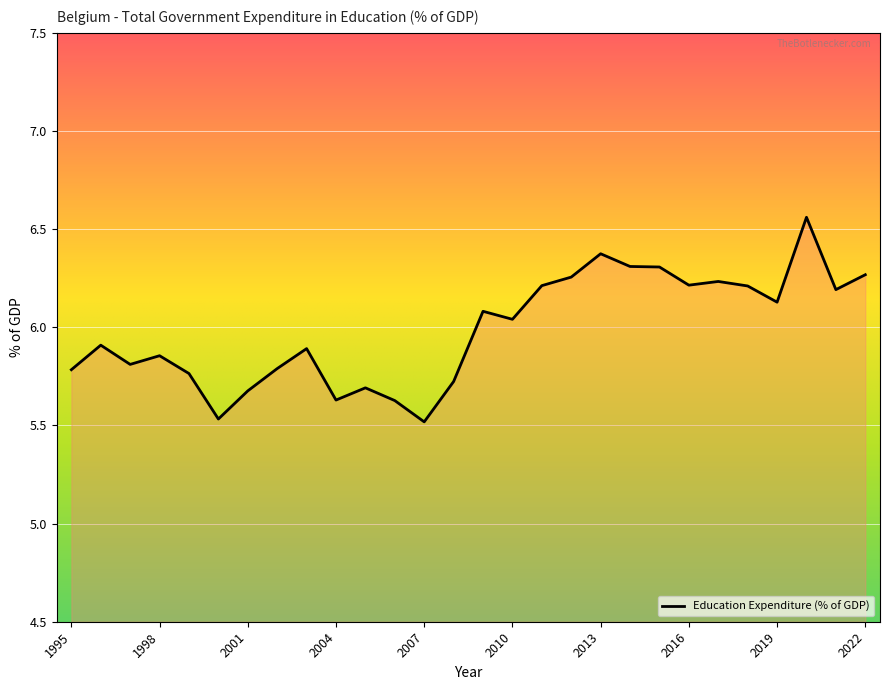

What is the difference between the maximum and minimum values?

1.0